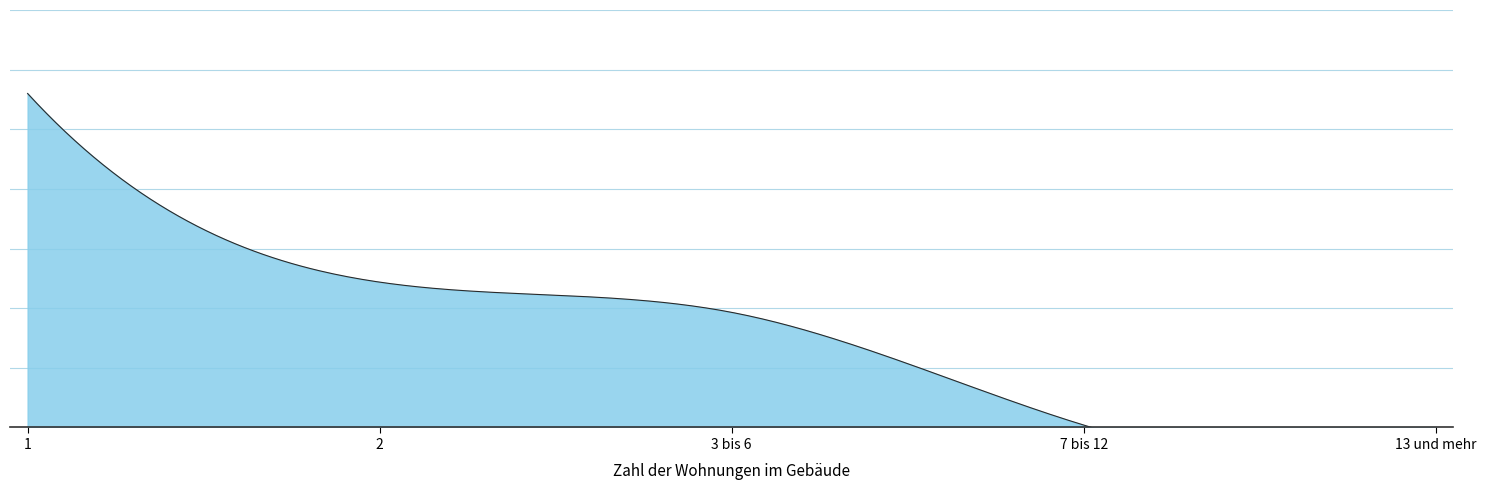

What is the label of the 5th point from the right?

1